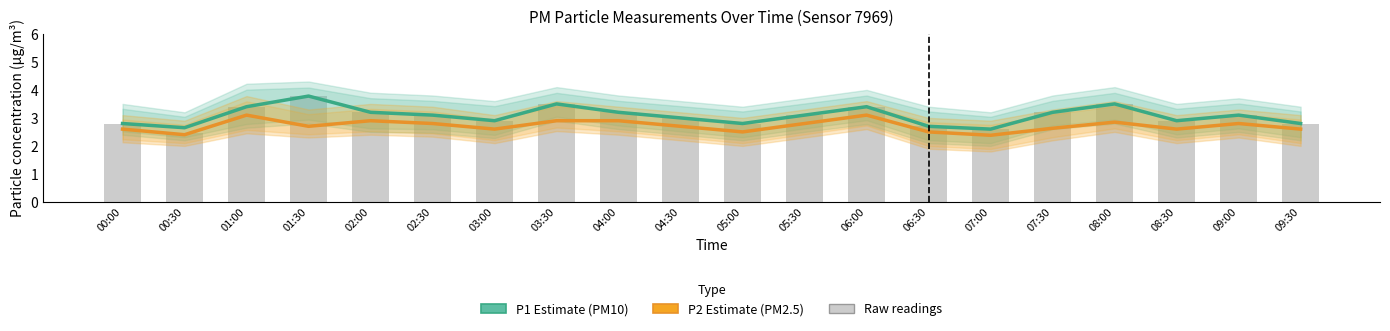

What is the greatest value displayed?

3.8